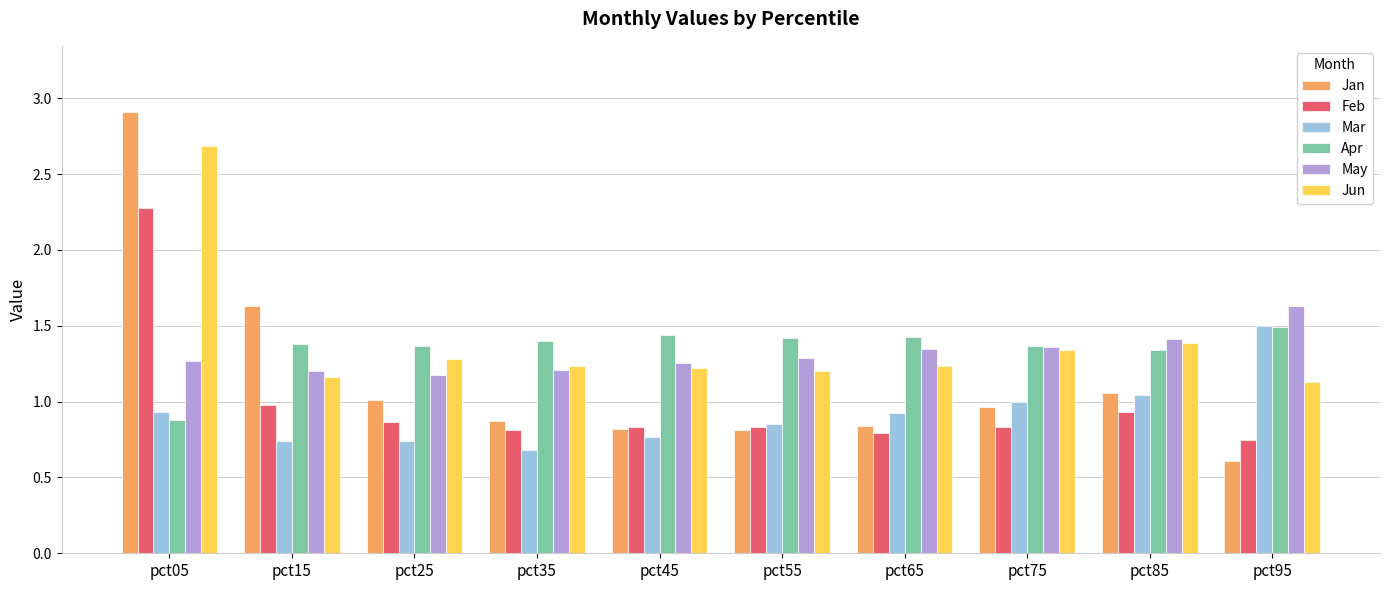

Which series has the widest spread of values?

Jan